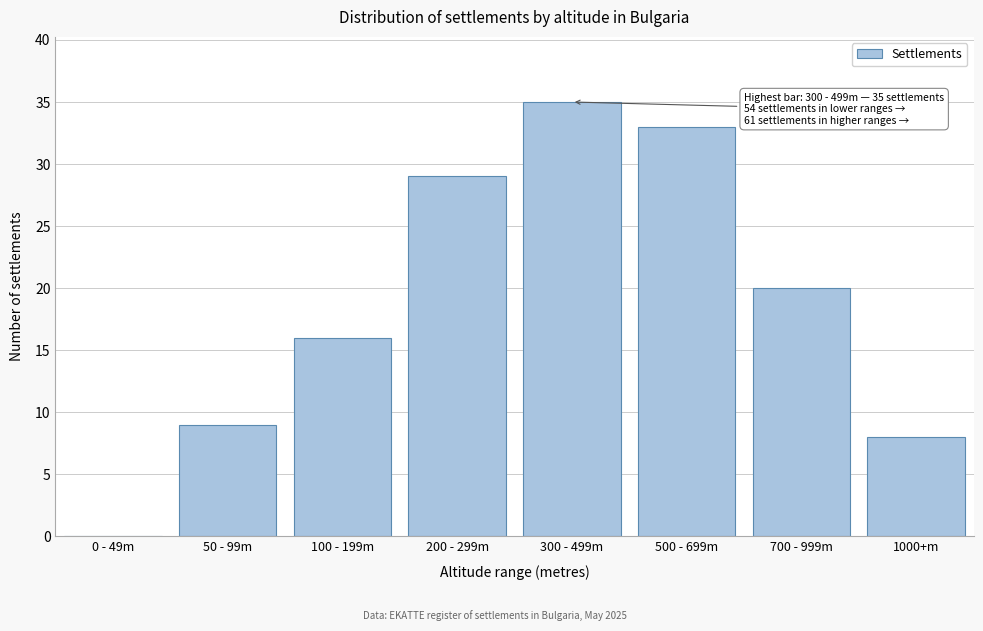

Reading left to right, what are all the values shown in this chart?

0 - 49m=0	50 - 99m=9	100 - 199m=16	200 - 299m=29	300 - 499m=35	500 - 699m=33	700 - 999m=20	1000+m=8